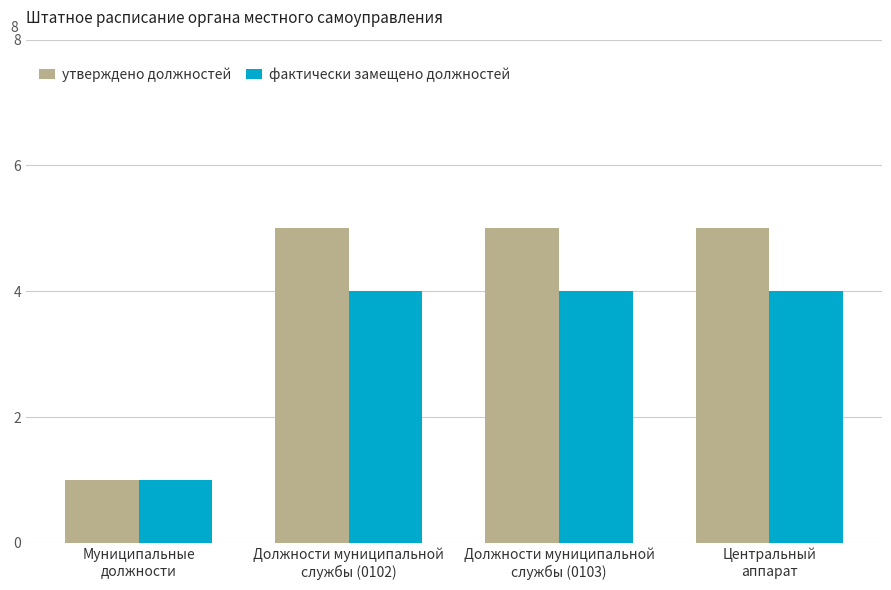

What value does the фактически замещено должностей series have at Должности муниципальной
службы (0103)?

4